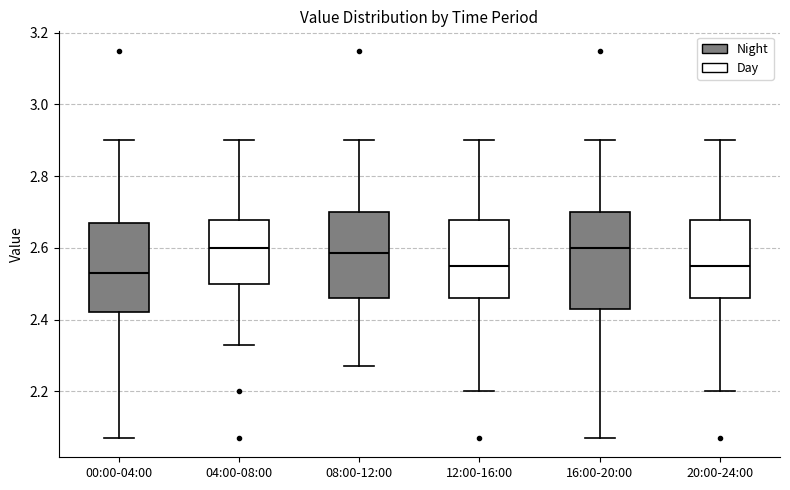

Reading left to right, transcribe this box plot: for each box, give where its median line is, the range the box spans, and where its two whiskers end, as read against the y-axis. The values are not printed on the chart, so give them approximately, as read against the axis.

00:00-04:00: median 2.54, box 2.42 to 2.68, whiskers 2.08 to 2.90
04:00-08:00: median 2.60, box 2.50 to 2.68, whiskers 2.34 to 2.90
08:00-12:00: median 2.58, box 2.46 to 2.70, whiskers 2.28 to 2.90
12:00-16:00: median 2.56, box 2.46 to 2.68, whiskers 2.20 to 2.90
16:00-20:00: median 2.60, box 2.44 to 2.70, whiskers 2.08 to 2.90
20:00-24:00: median 2.56, box 2.46 to 2.68, whiskers 2.20 to 2.90